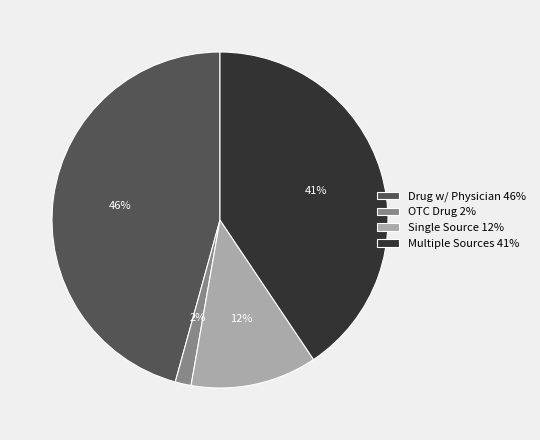

How many segments does this pie chart have?

4